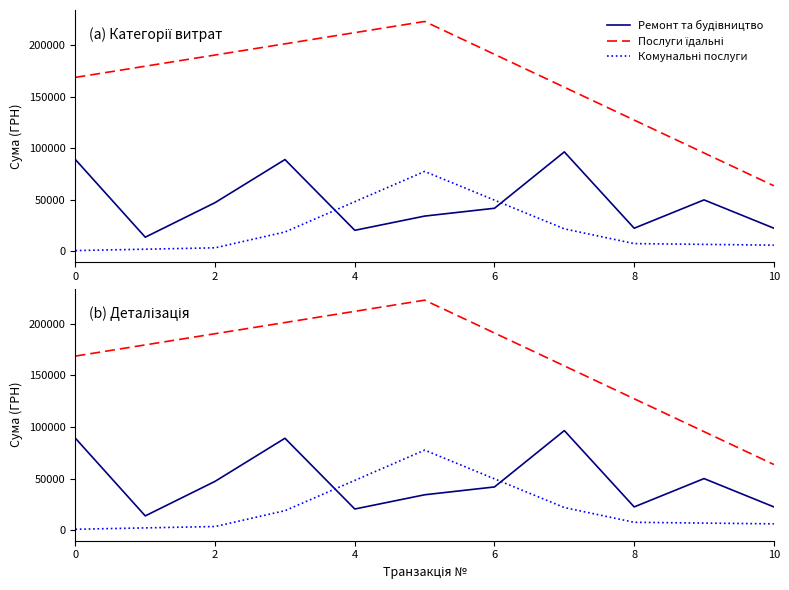

Which series has the largest total across all categories?

Послуги їдальні